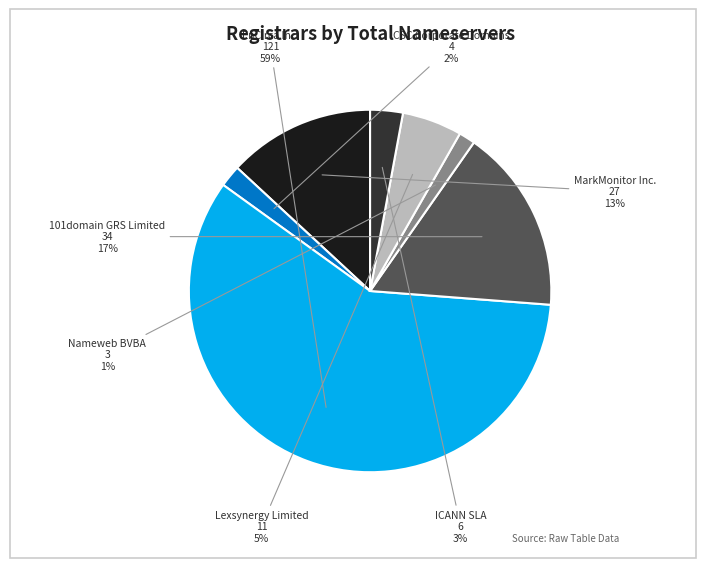

Which slice is the largest?

EnCirca Inc.